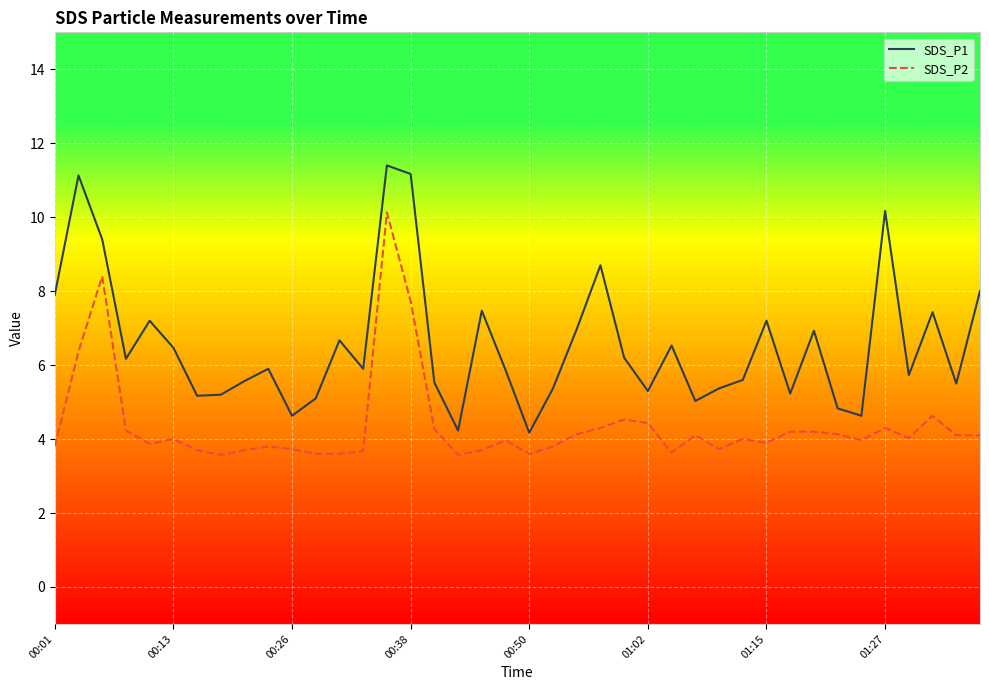

What is the difference between the maximum and minimum values in the SDS_P2 series?

6.6